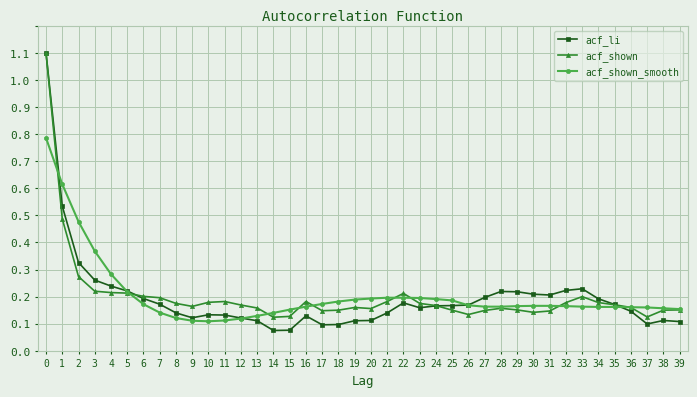

What are all the series names shown in the legend?

acf_li, acf_shown, acf_shown_smooth